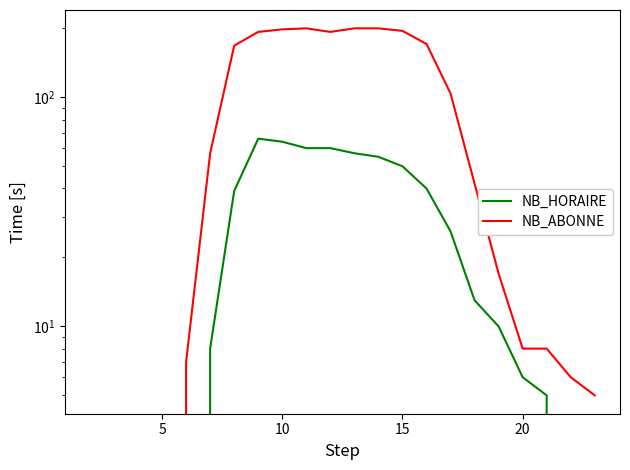

How many values in the NB_HORAIRE series exceed 13?

10